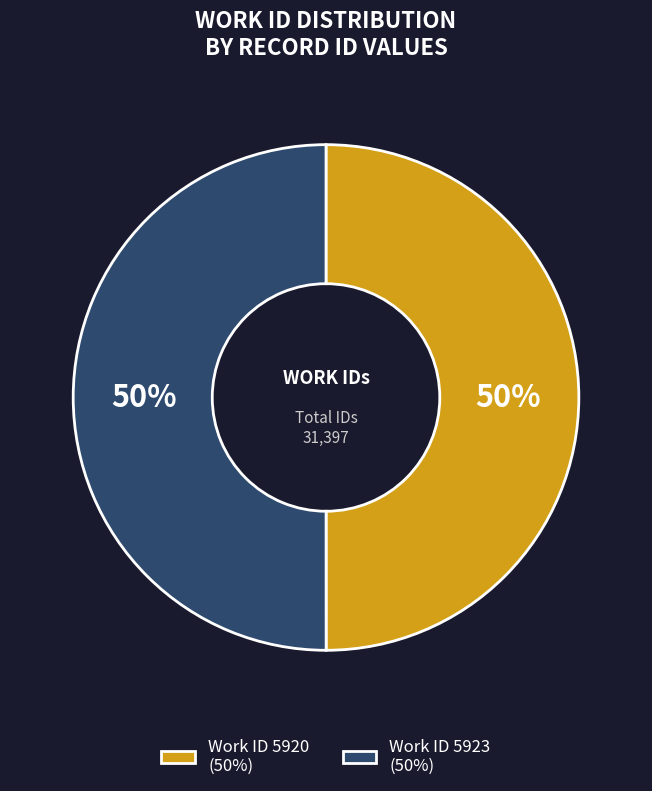

To the nearest percent, what is the combined percentage of Work ID 5923 (50%) and Work ID 5920 (50%)?

100%